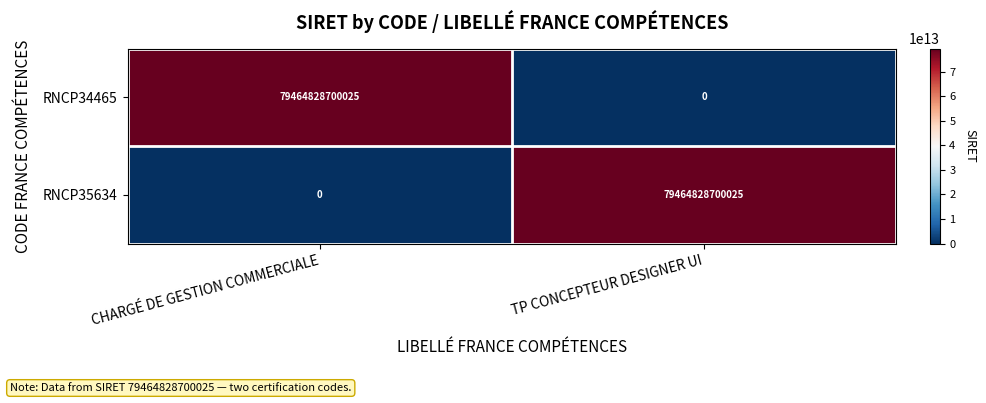

At which label is RNCP35634 closest to 39732414350012?

CHARGÉ DE GESTION COMMERCIALE